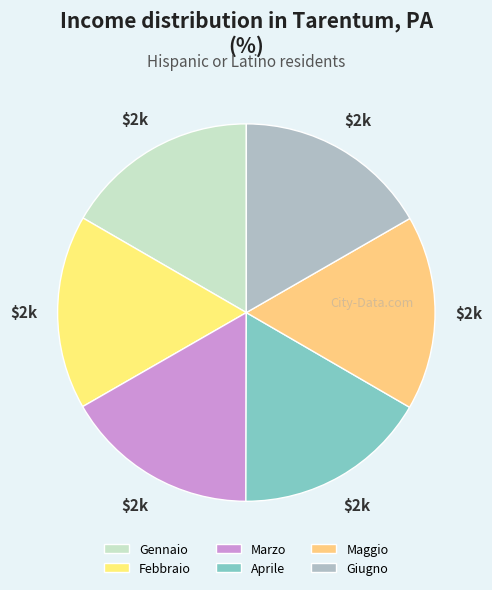

How many segments does this pie chart have?

6